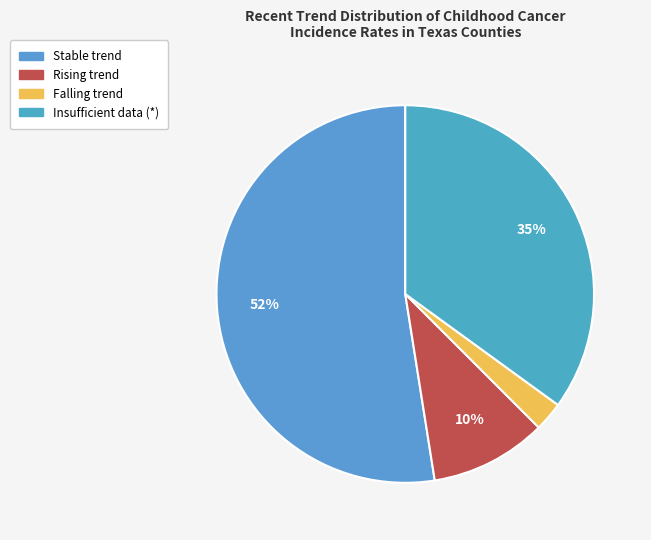

How many segments does this pie chart have?

4